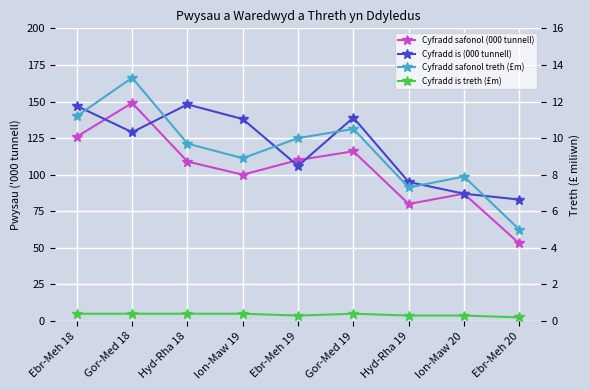

Reading left to right, list all the values displayed in this chart.

Cyfradd safonol (000 tunnell): 126.0	149.0	109.0	100.0	110.0	116.0	80.0	87.0	53.0
Cyfradd is (000 tunnell): 147.0	129.0	148.0	138.0	106.0	139.0	95.0	87.0	83.0
Cyfradd safonol treth (£m): 11.2	13.3	9.7	8.9	10.0	10.5	7.3	7.9	5.0
Cyfradd is treth (£m): 0.4	0.4	0.4	0.4	0.3	0.4	0.3	0.3	0.2